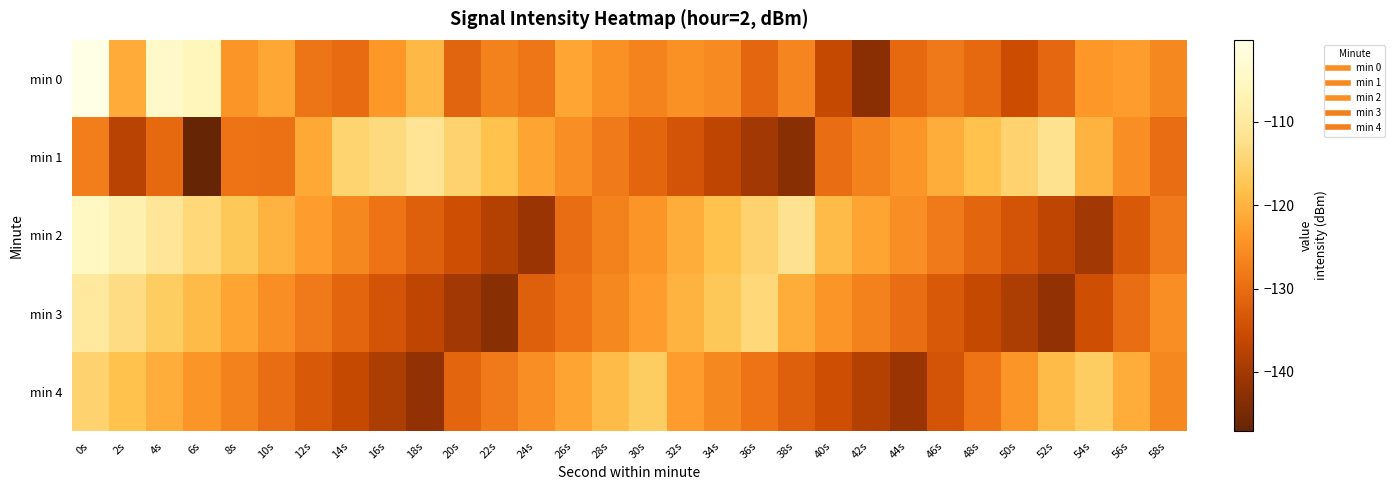

Between 16s and 40s, which is larger?

16s